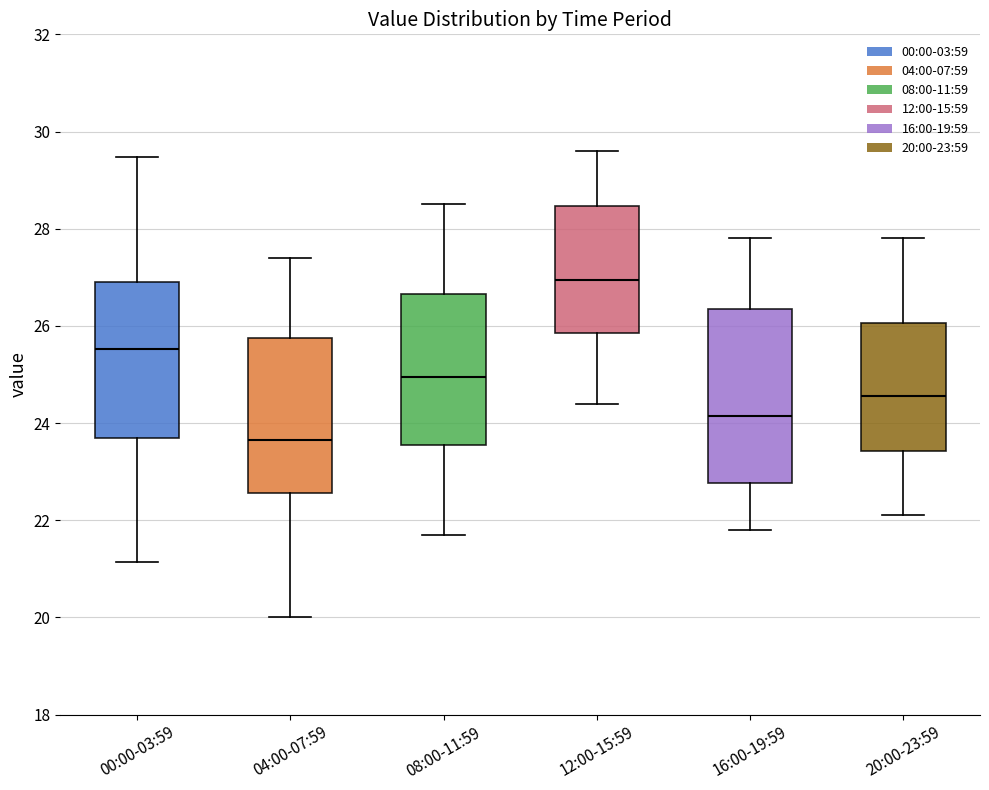

Reading left to right, read every box against the y-axis: the position of its median line, the range the box covers, and the ends of its whiskers. The values are not printed on the chart, so give them approximately, as read against the axis.

00:00-03:59: median 25.6, box 23.6 to 27.0, whiskers 21.2 to 29.4
04:00-07:59: median 23.6, box 22.6 to 25.8, whiskers 20.0 to 27.4
08:00-11:59: median 25.0, box 23.6 to 26.6, whiskers 21.8 to 28.6
12:00-15:59: median 27.0, box 25.8 to 28.4, whiskers 24.4 to 29.6
16:00-19:59: median 24.2, box 22.8 to 26.4, whiskers 21.8 to 27.8
20:00-23:59: median 24.6, box 23.4 to 26.0, whiskers 22.2 to 27.8